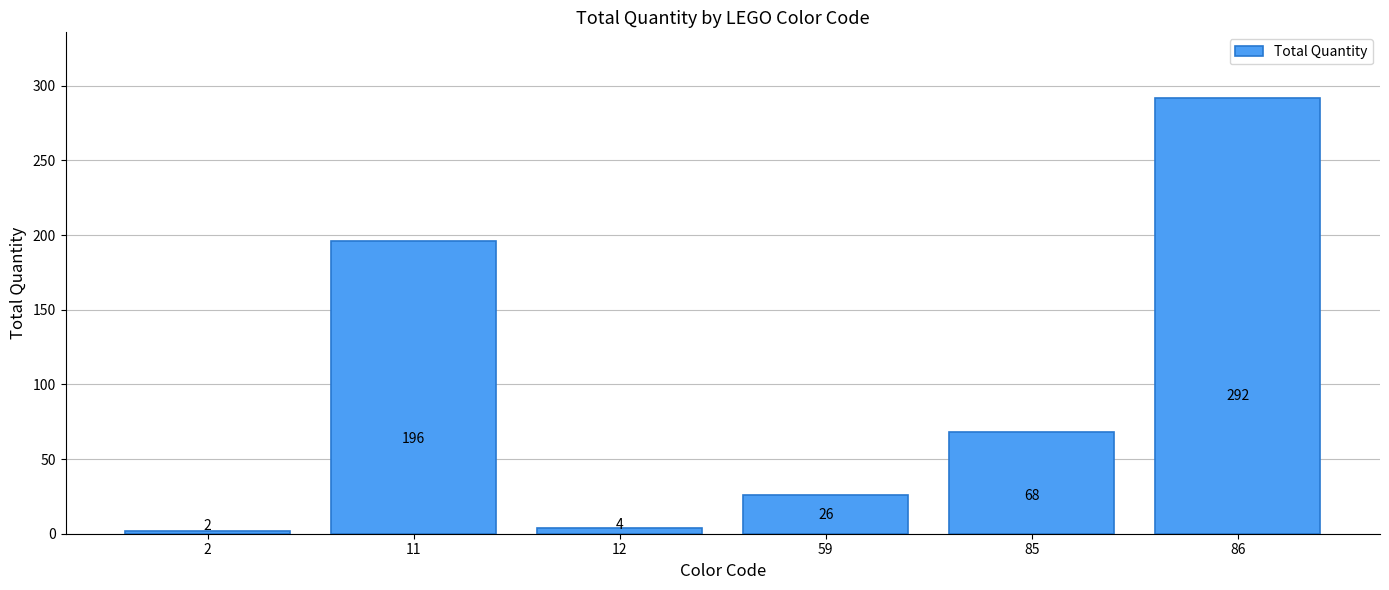

Which label corresponds to the smallest value in the chart?

2